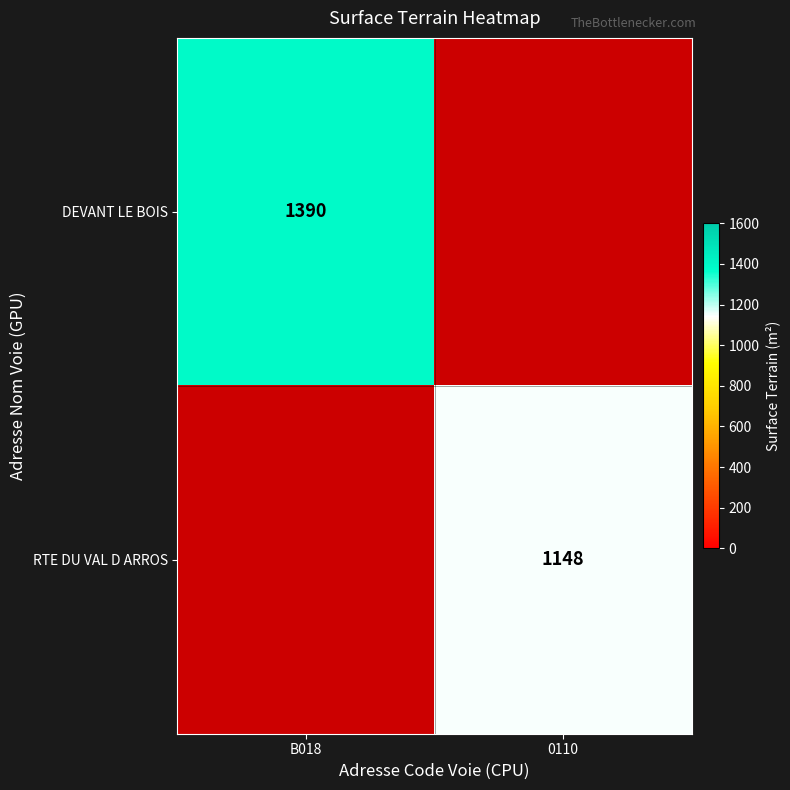

Is the value of DEVANT LE BOIS at B018 greater than the value of RTE DU VAL D ARROS at 0110?

Yes